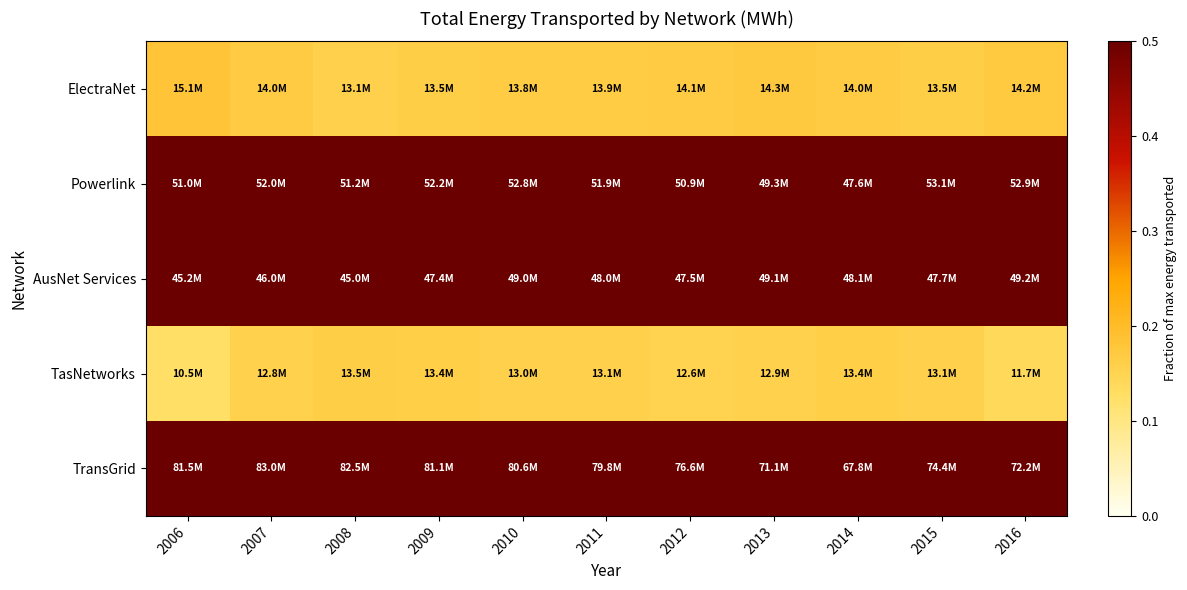

Between 2012 and 2007, which is larger?

2012